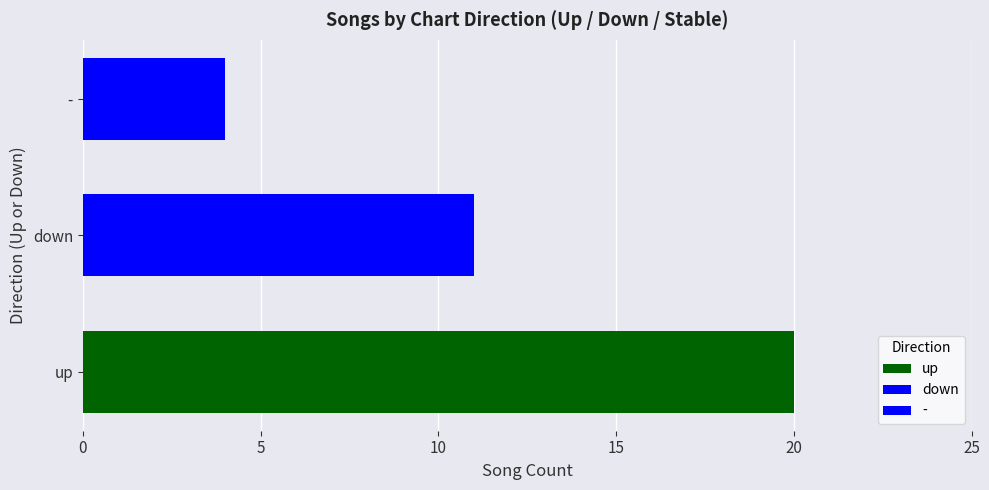

What is the label of the 1st bar from the left?

up